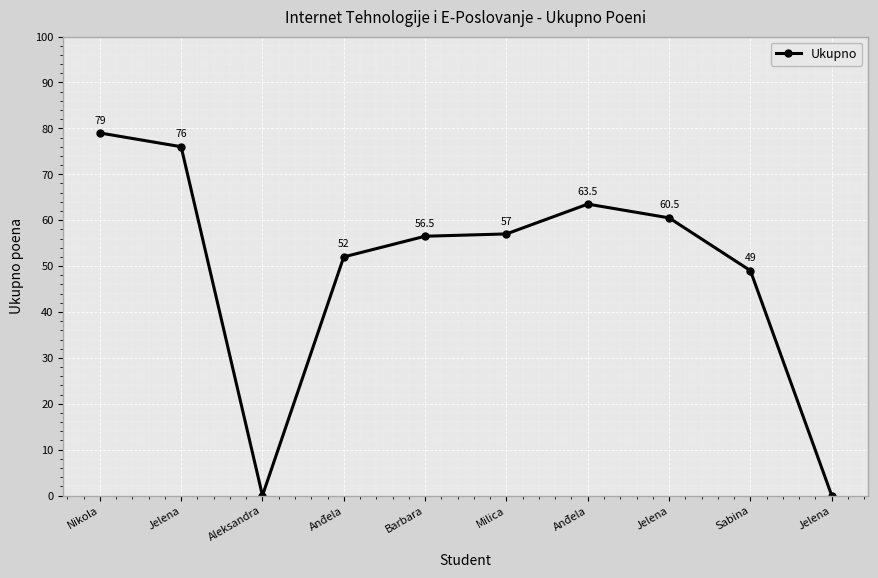

List the labels in order of value, smallest first.

Aleksandra, Jelena, Sabina, Anđela, Barbara, Milica, Jelena, Anđela, Jelena, Nikola